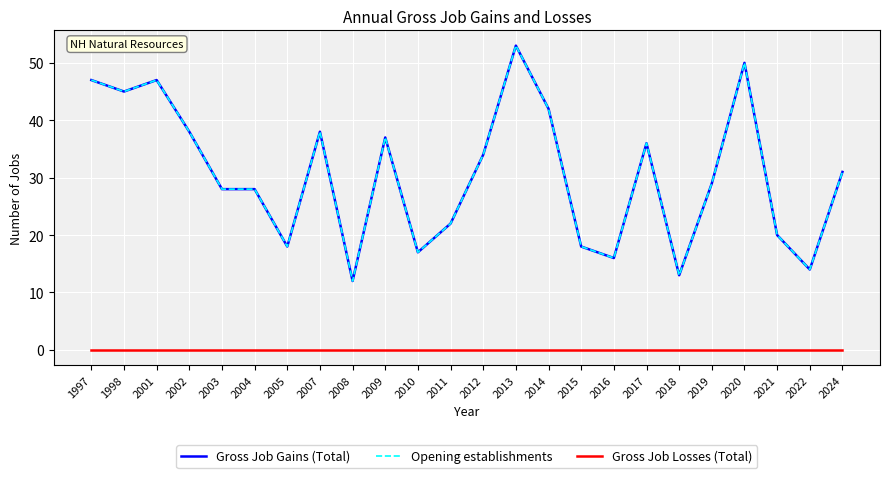

True or false: Gross Job Gains (Total) and Gross Job Losses (Total) cross at least once.

False